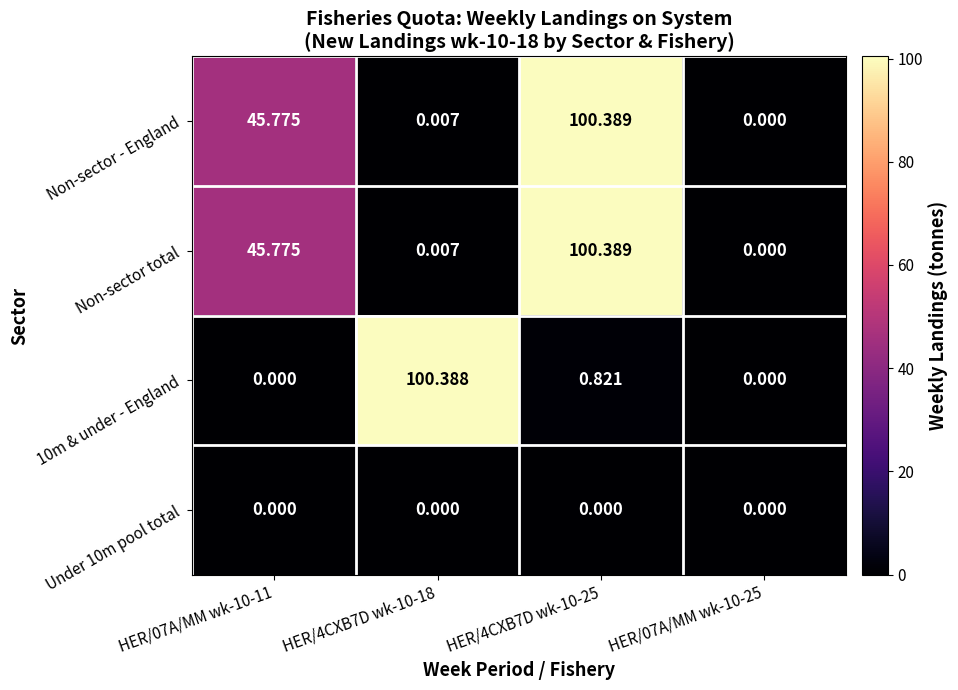

Is the value of Non-sector total at HER/07A/MM wk-10-25 greater than the value of Non-sector - England at HER/07A/MM wk-10-11?

No